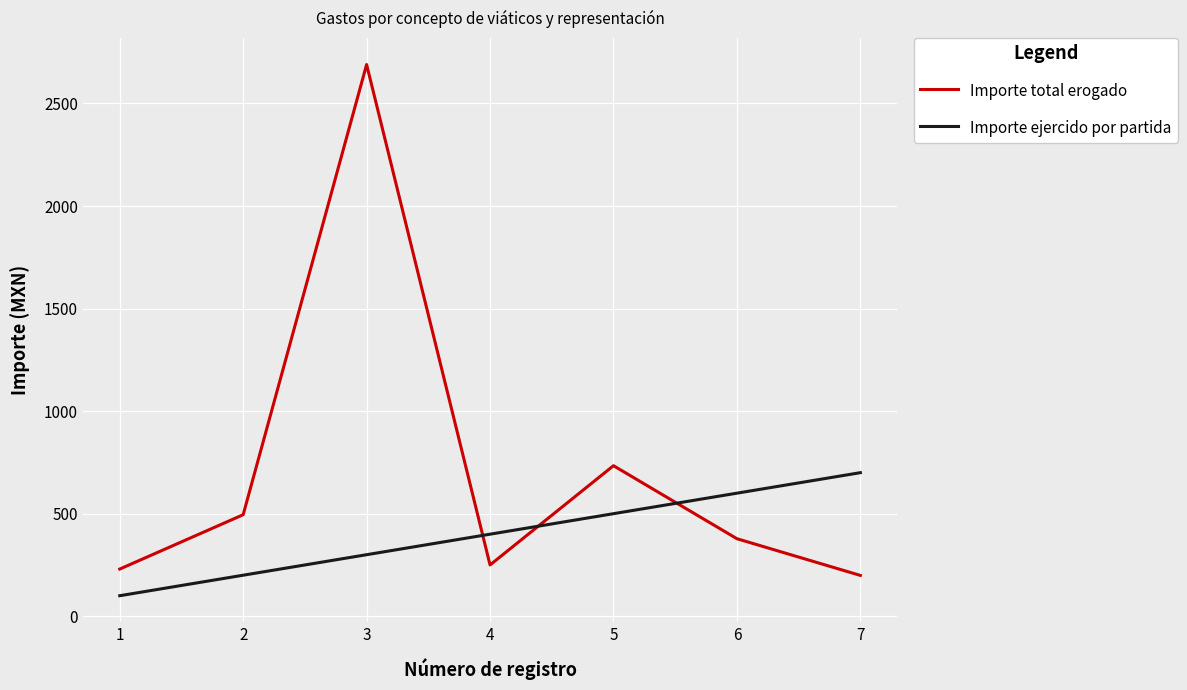

The value of Importe ejercido por partida at 2 is 200. True or false?

True